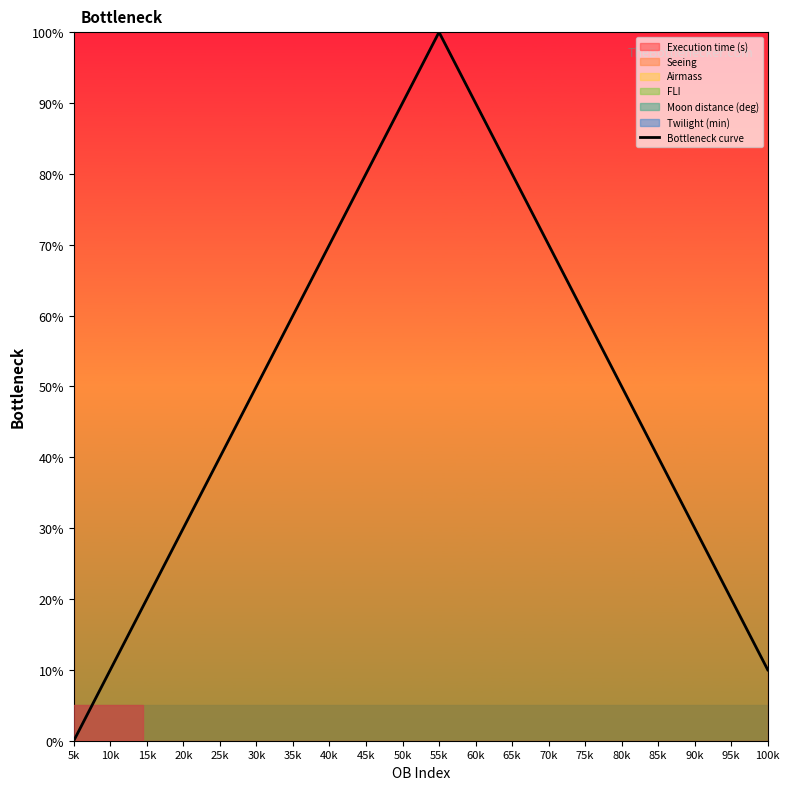

At which label does the data first exceed 50?

35k